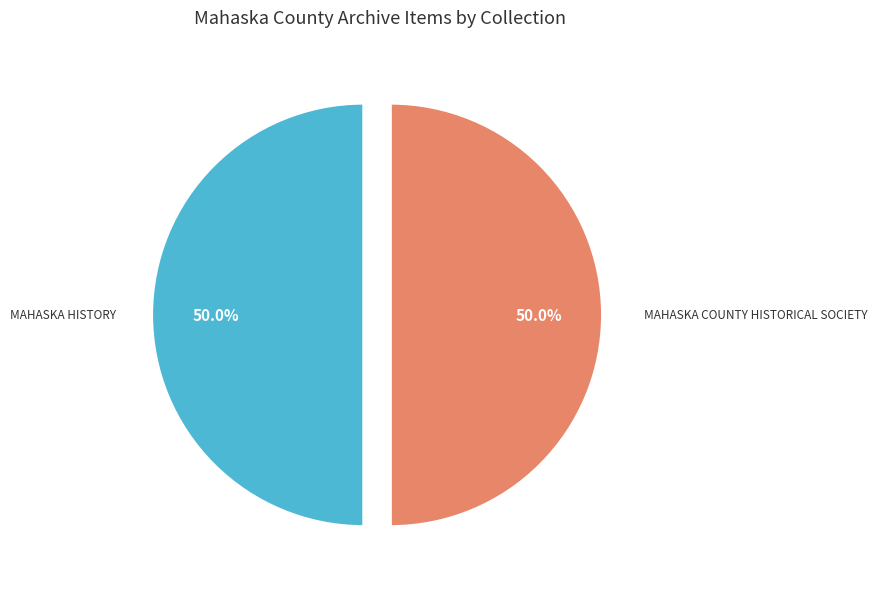

How many segments does this pie chart have?

2